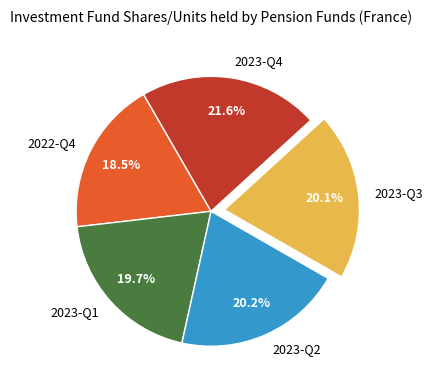

Approximately how many times larger is the value at 2023-Q1 compared to 2023-Q2?

1.0